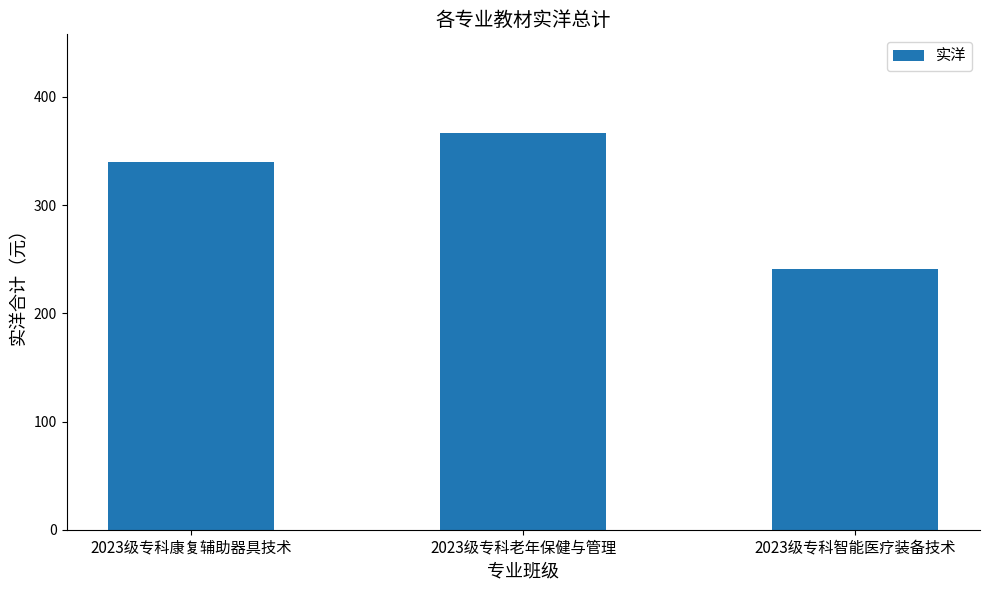

Reading left to right, what are all the values shown in this chart?

340.1	366.3	241.1